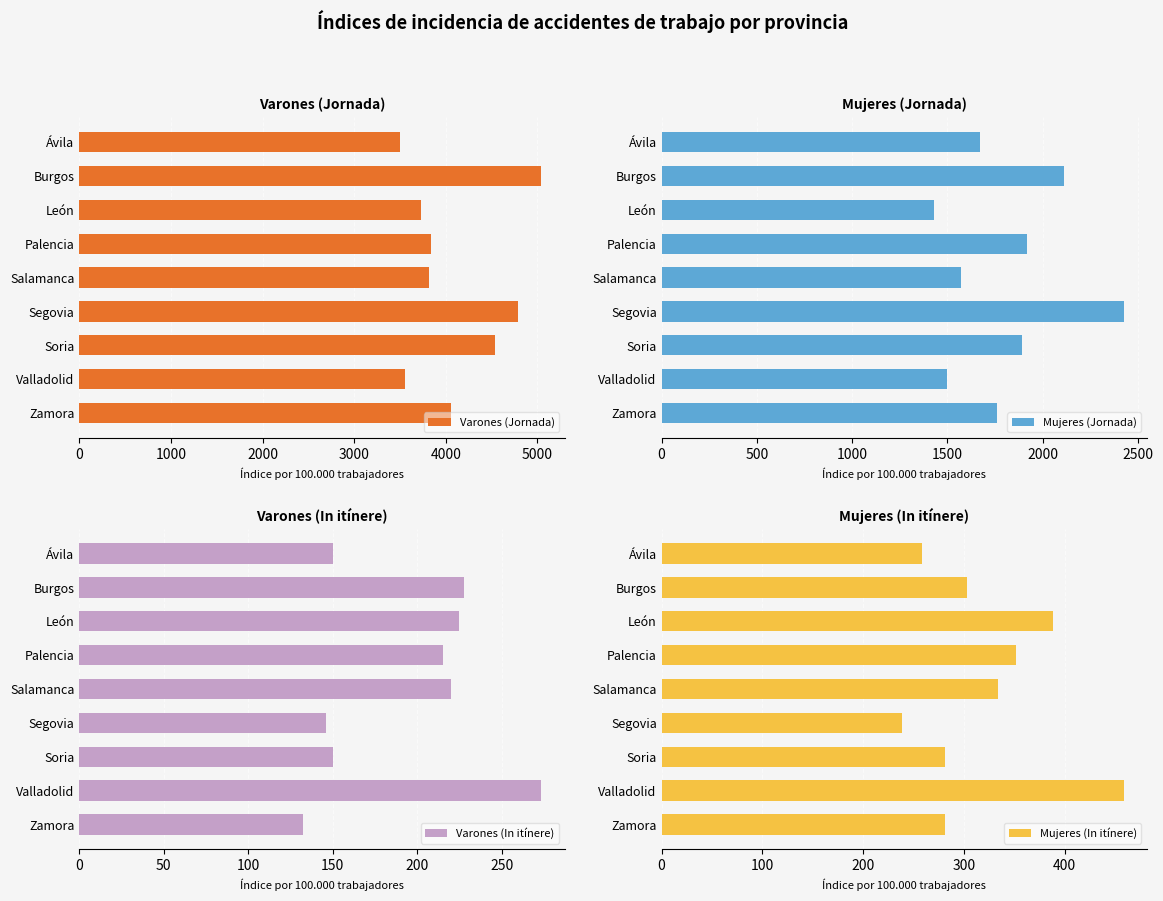

What is the sum of the Varones (Jornada) values at Zamora and Ávila?

7557.6